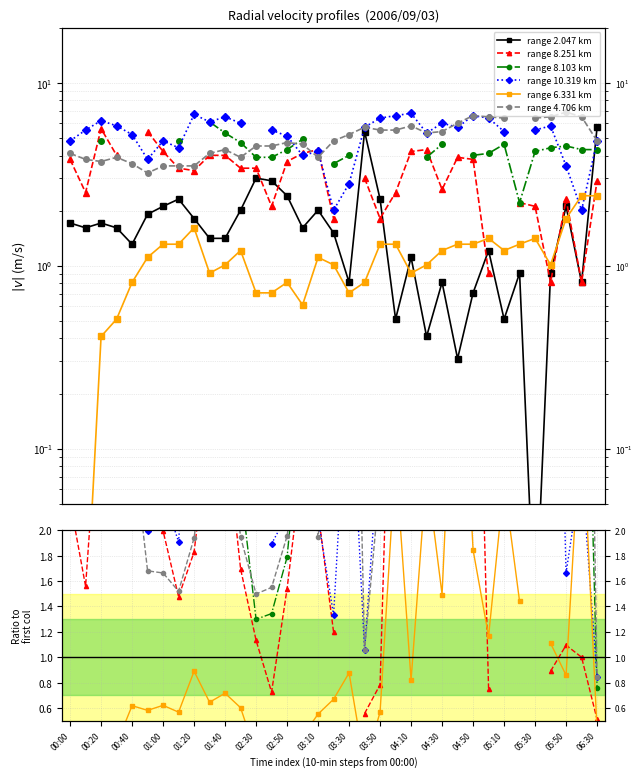

At which category is the sum across all series the highest?

23